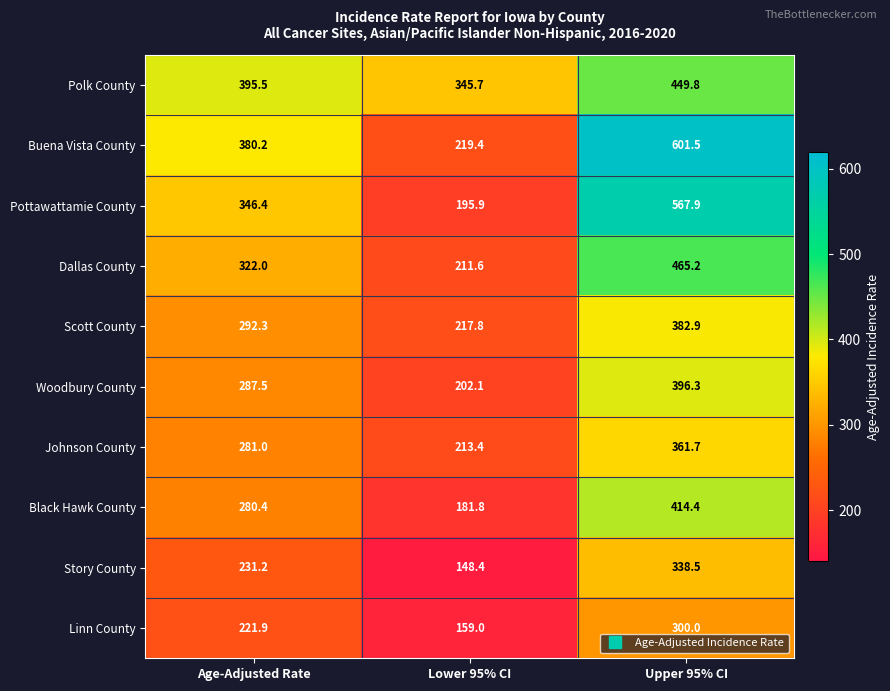

Which series has the largest total across all categories?

Buena Vista County